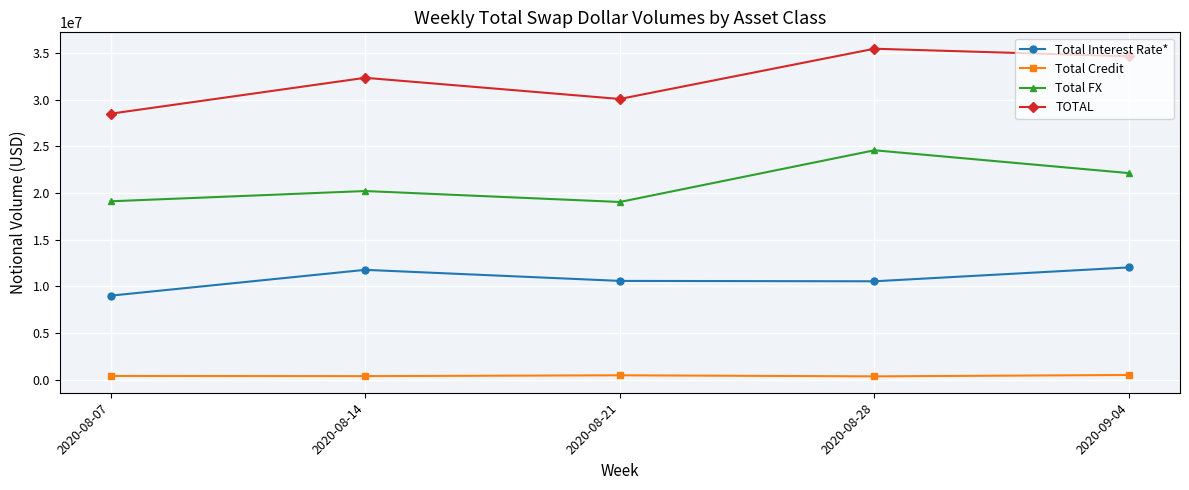

True or false: TOTAL and Total Credit intersect in this chart.

False